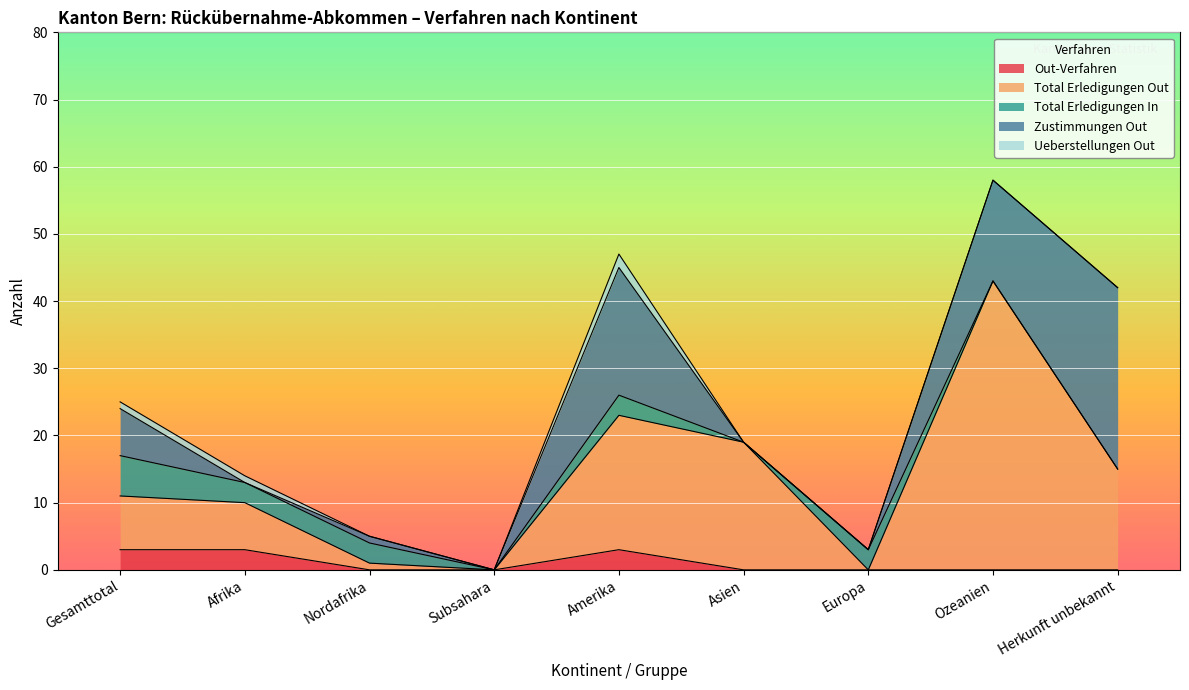

Which series changed the most between Gesamttotal and Nordafrika?

Total Erledigungen Out